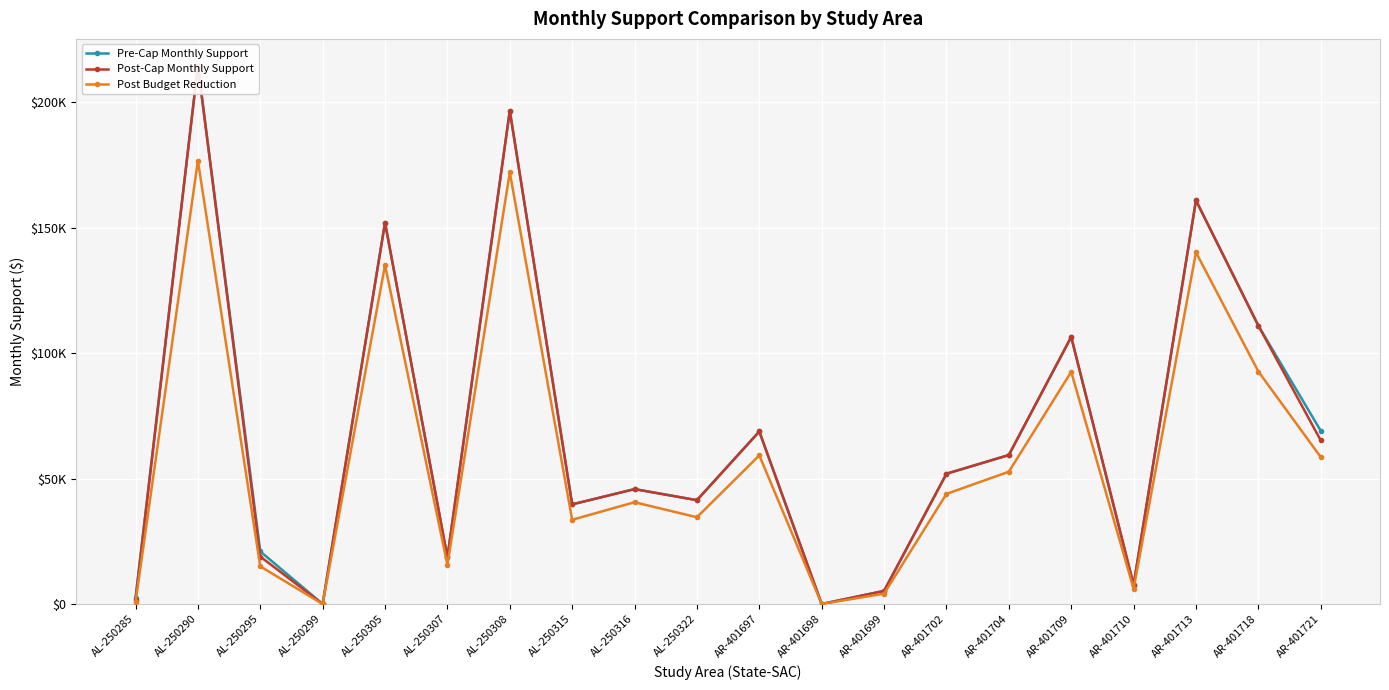

What is the approximate value of Post-Cap Monthly Support at AR-401713?

160920.0